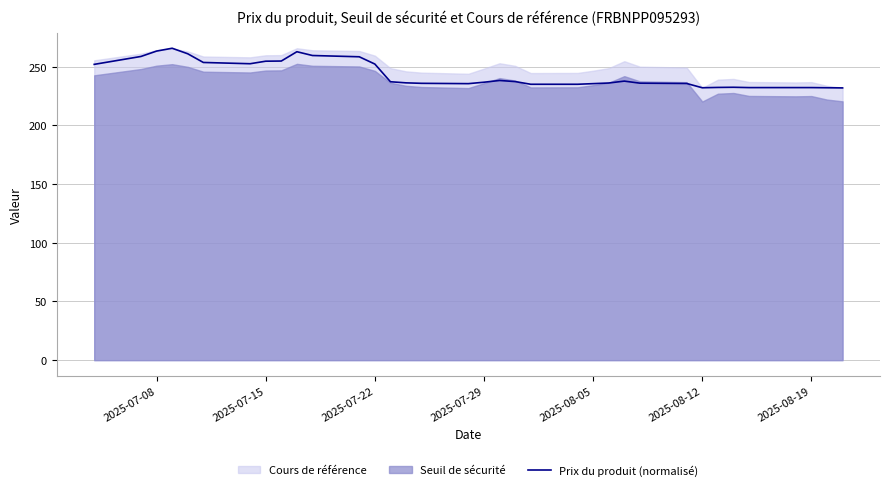

What is the maximum value for Prix du produit (normalisé)?

265.8